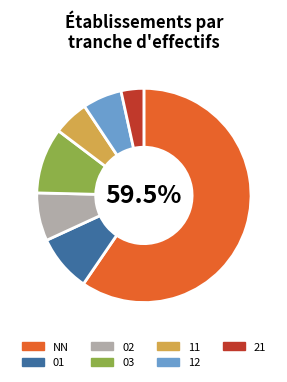

The 11 slice represents 1% of the pie. True or false?

False